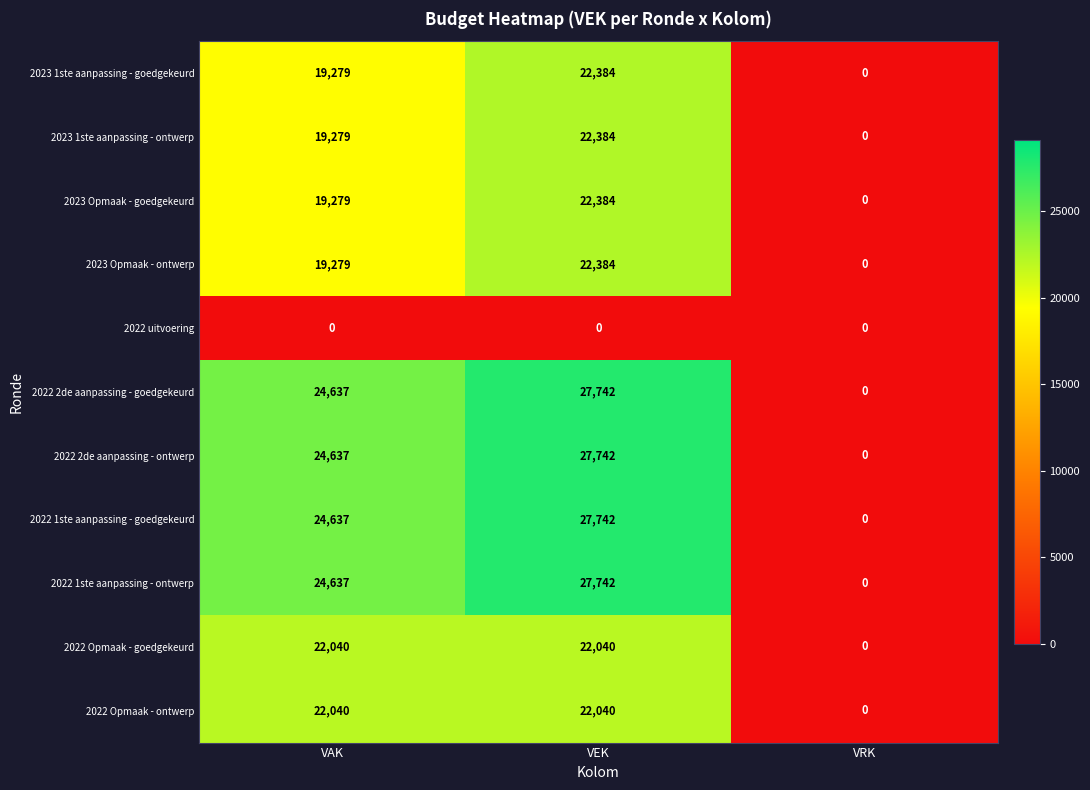

What is the difference between the 2022 1ste aanpassing - goedgekeurd values at VAK and VRK?

24637